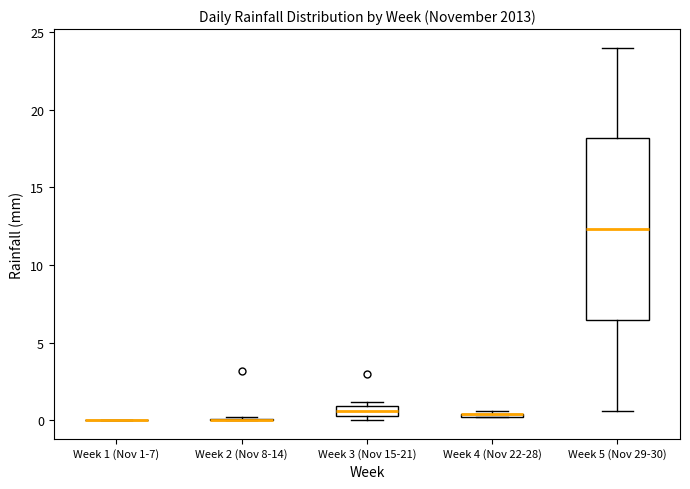

Comparing the boxes themselves (not the whiskers), which one is the tallest?

Week 5 (Nov 29-30)